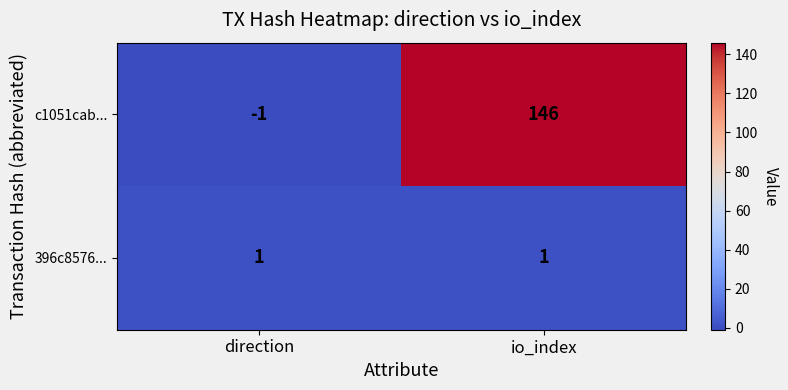

Which category has the highest value across all series?

io_index